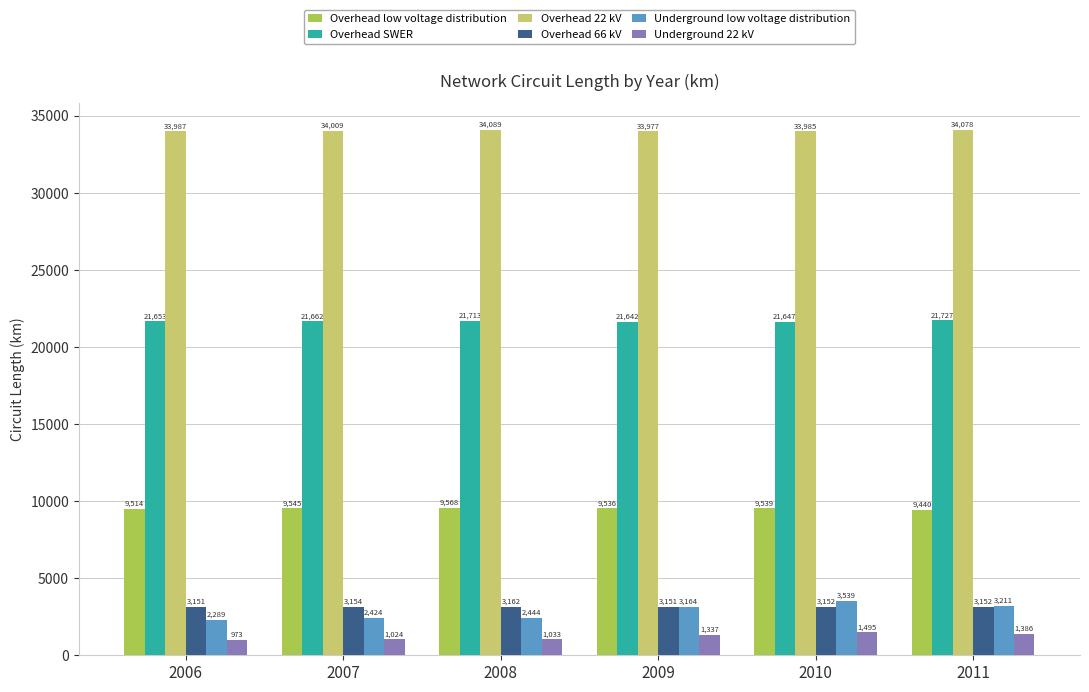

Rank the series by their maximum value, from highest to lowest.

Overhead 22 kV, Overhead SWER, Overhead low voltage distribution, Underground low voltage distribution, Overhead 66 kV, Underground 22 kV